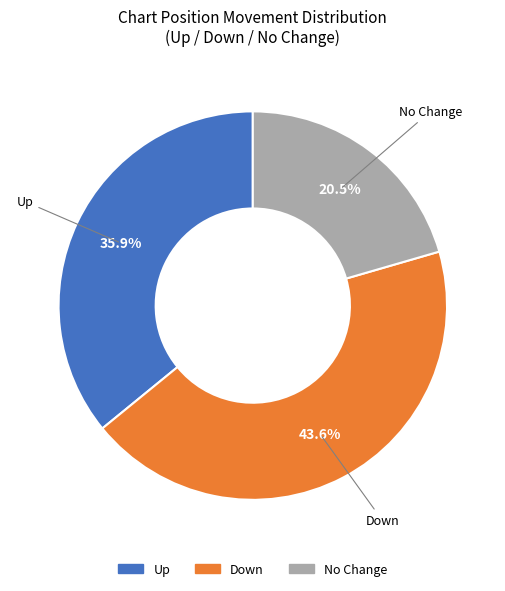

To the nearest percent, what is the average slice percentage?

33%